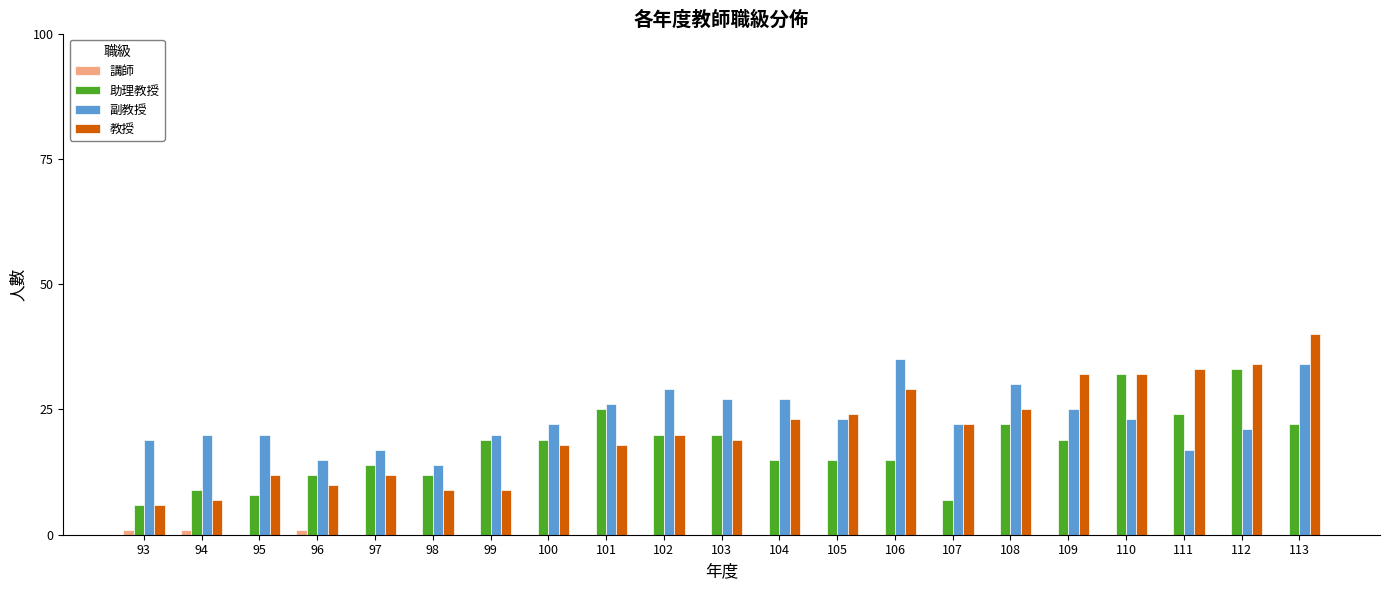

Reading left to right, transcribe all the data shown in this chart.

講師: 93=1	94=1	95=0	96=1	97=0	98=0	99=0	100=0	101=0	102=0	103=0	104=0	105=0	106=0	107=0	108=0	109=0	110=0	111=0	112=0	113=0
助理教授: 93=6	94=9	95=8	96=12	97=14	98=12	99=19	100=19	101=25	102=20	103=20	104=15	105=15	106=15	107=7	108=22	109=19	110=32	111=24	112=33	113=22
副教授: 93=19	94=20	95=20	96=15	97=17	98=14	99=20	100=22	101=26	102=29	103=27	104=27	105=23	106=35	107=22	108=30	109=25	110=23	111=17	112=21	113=34
教授: 93=6	94=7	95=12	96=10	97=12	98=9	99=9	100=18	101=18	102=20	103=19	104=23	105=24	106=29	107=22	108=25	109=32	110=32	111=33	112=34	113=40